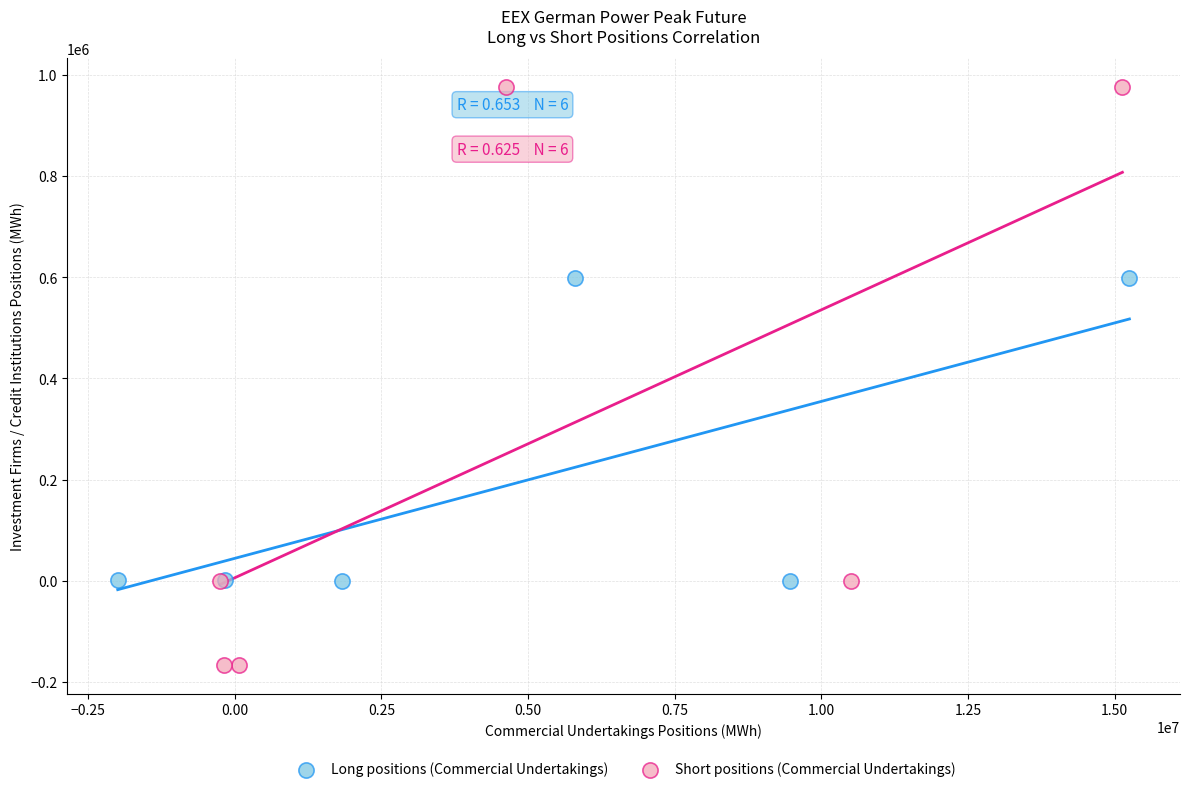

Which series reaches the minimum Y coordinate?

Short positions (Commercial Undertakings)